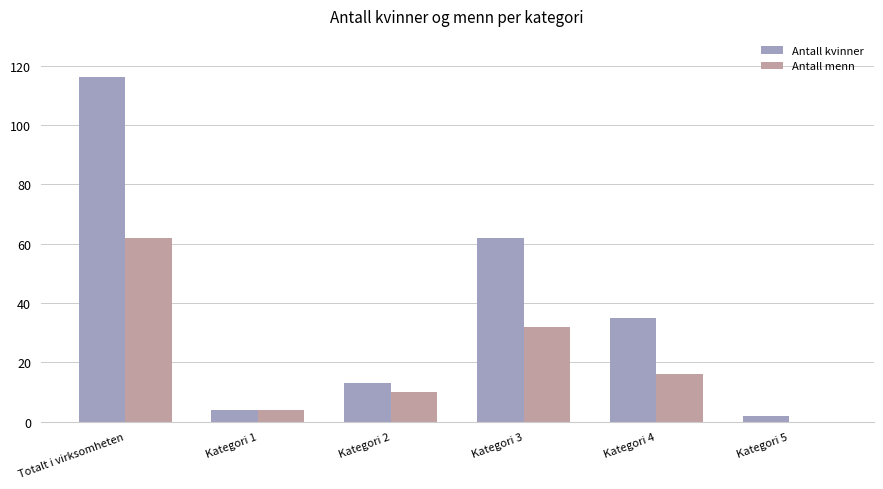

What is the average value of the Antall kvinner series?

39